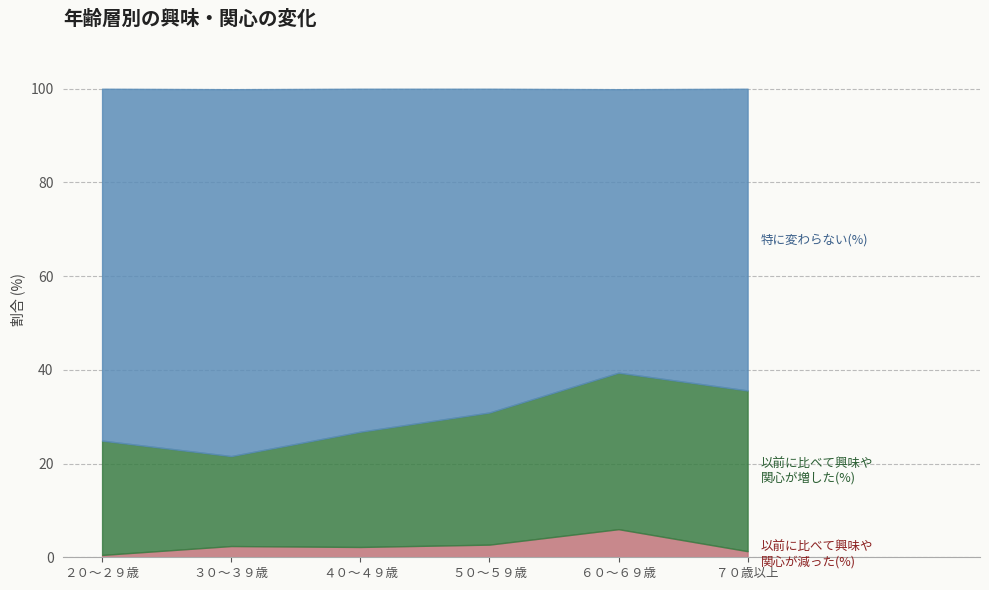

Reading left to right, what are all the values shown in this chart?

以前に比べて興味や関心が減った(%): 0.5	2.4	2.2	2.7	6.0	1.3
以前に比べて興味や関心が増した(%): 24.4	19.2	24.6	28.2	33.4	34.3
特に変わらない(%): 75.1	78.3	73.2	69.1	60.5	64.4